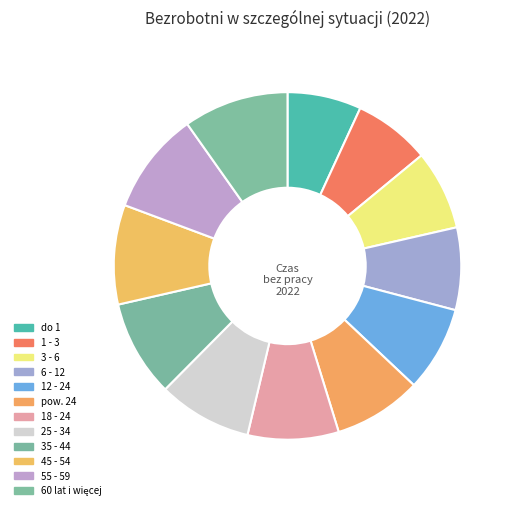

How many slices are in this pie chart?

12